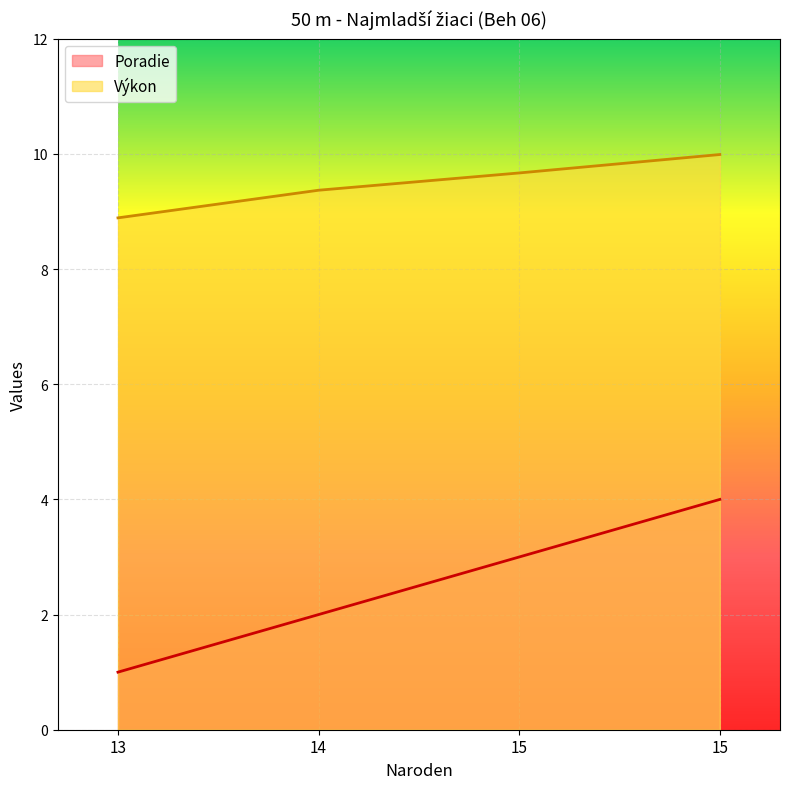

Reading right to left, extract all data points from this chart.

Poradie: 15=4.0	15=3.0	14=2.0	13=1.0
Výkon: 15=10.0	15=9.7	14=9.4	13=8.9